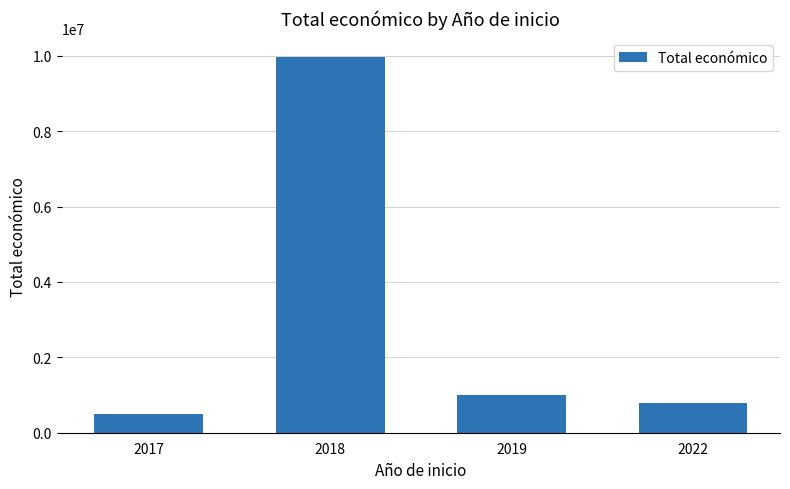

List the labels in order of value, smallest first.

2017, 2022, 2019, 2018